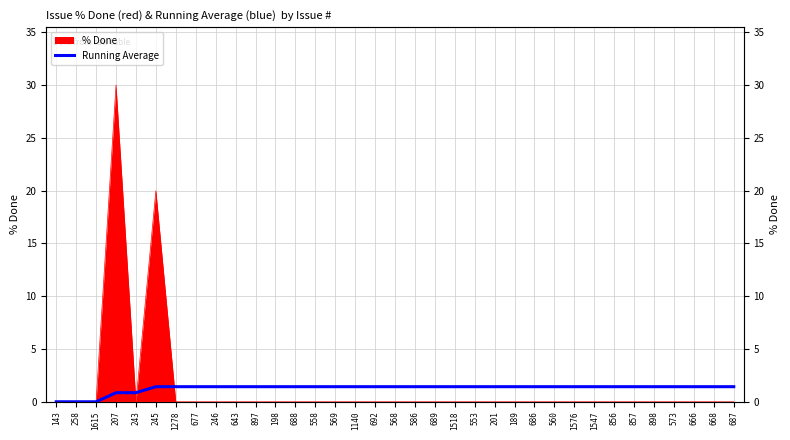

True or false: the data has more than 1 interior local peaks.

False